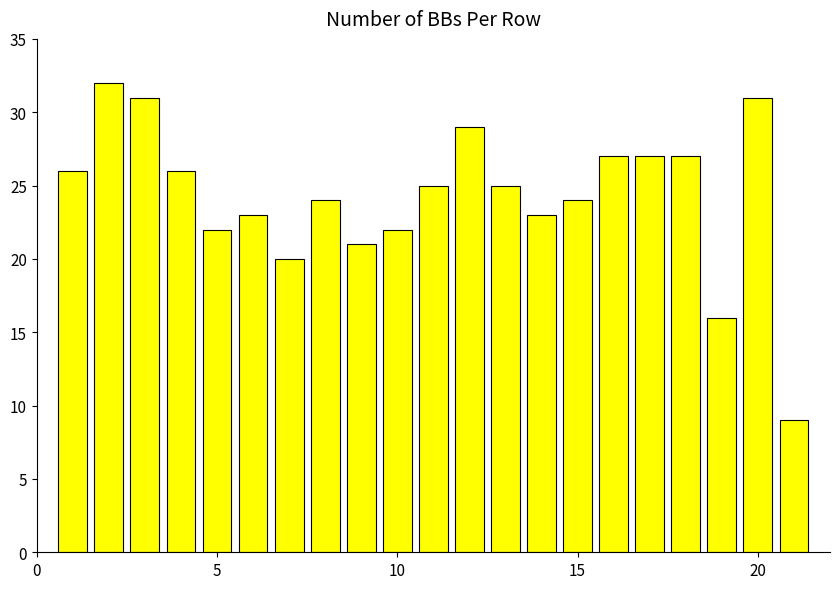

What is the smallest value displayed?

9